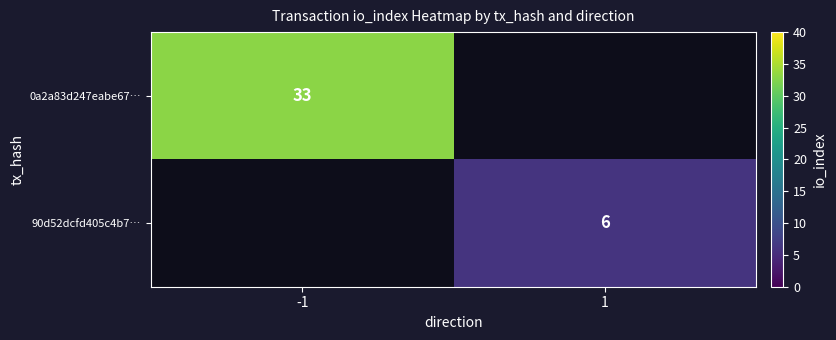

What is the minimum value shown in the chart?

6.0